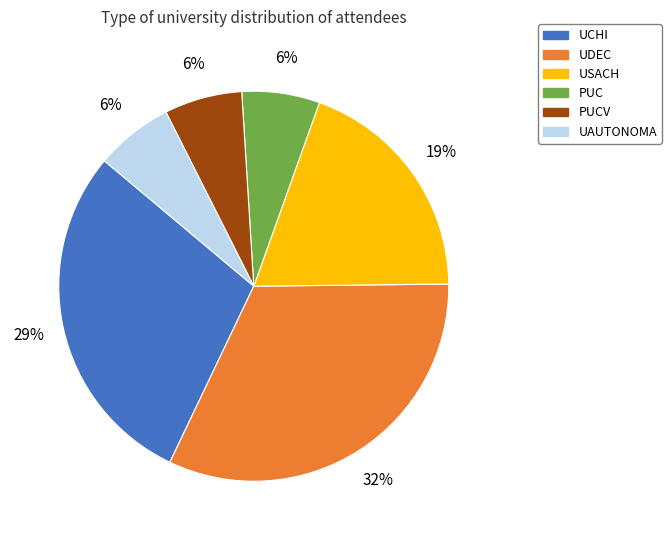

True or false: UDEC accounts for 39% of the total.

False